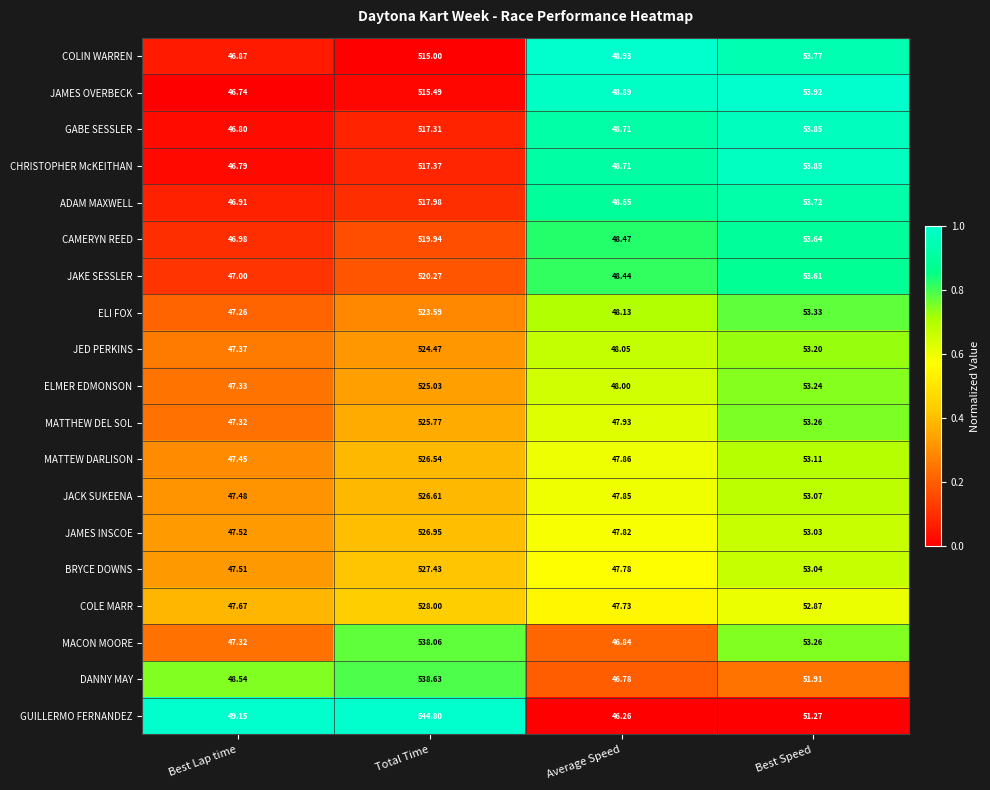

Where does the GABE SESSLER series first go above 53?

Total Time